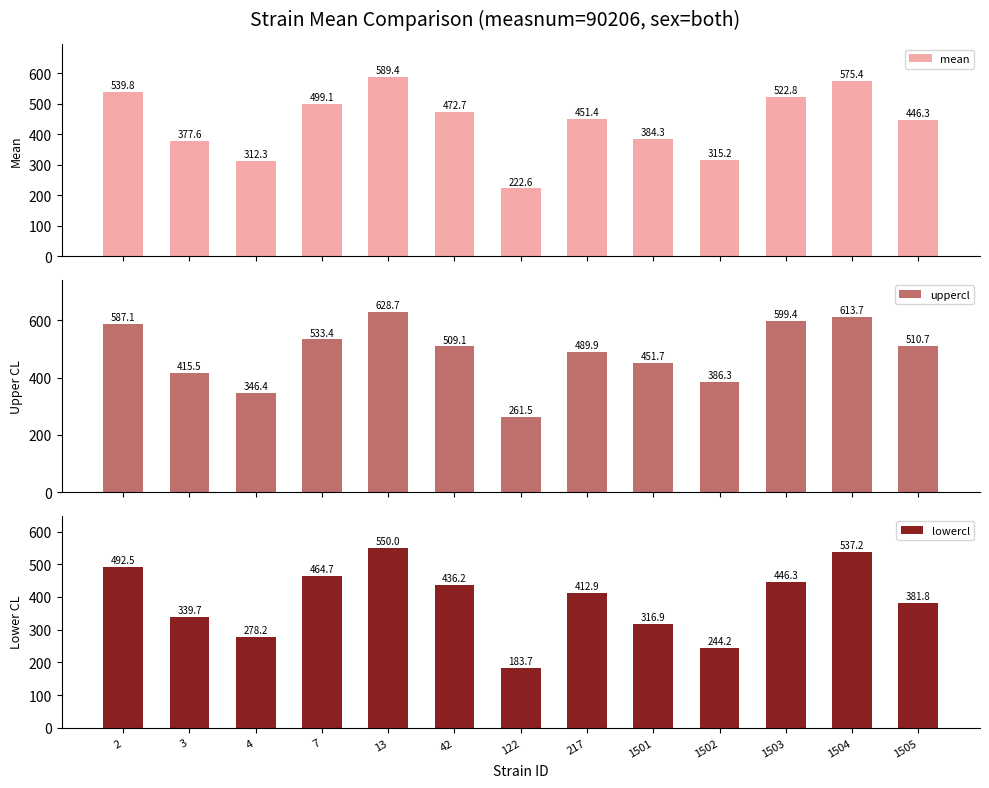

Which series has the largest total across all categories?

uppercl